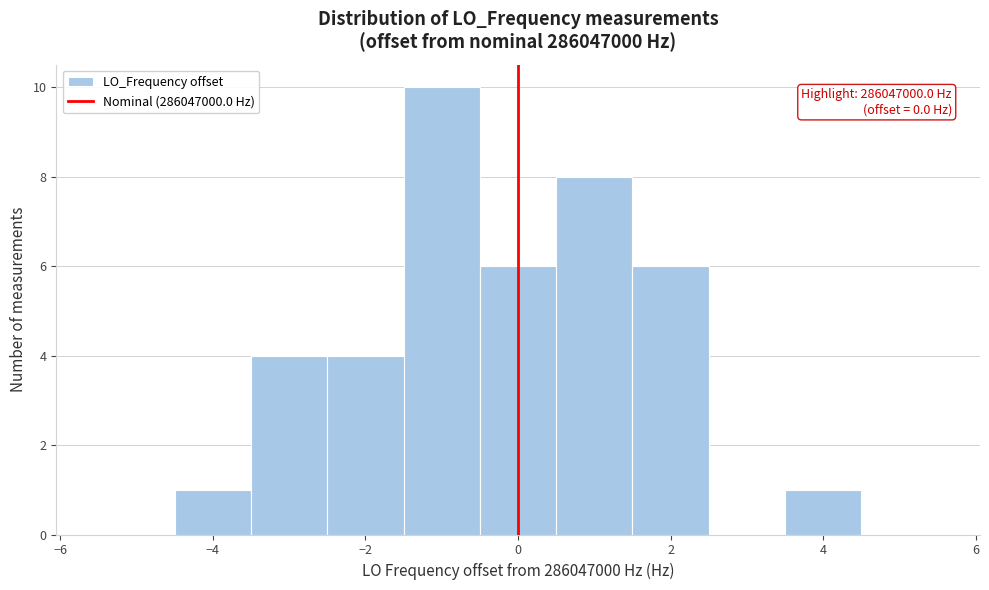

Over which range of the x-axis is the bar tallest?

-1.5 to -0.5